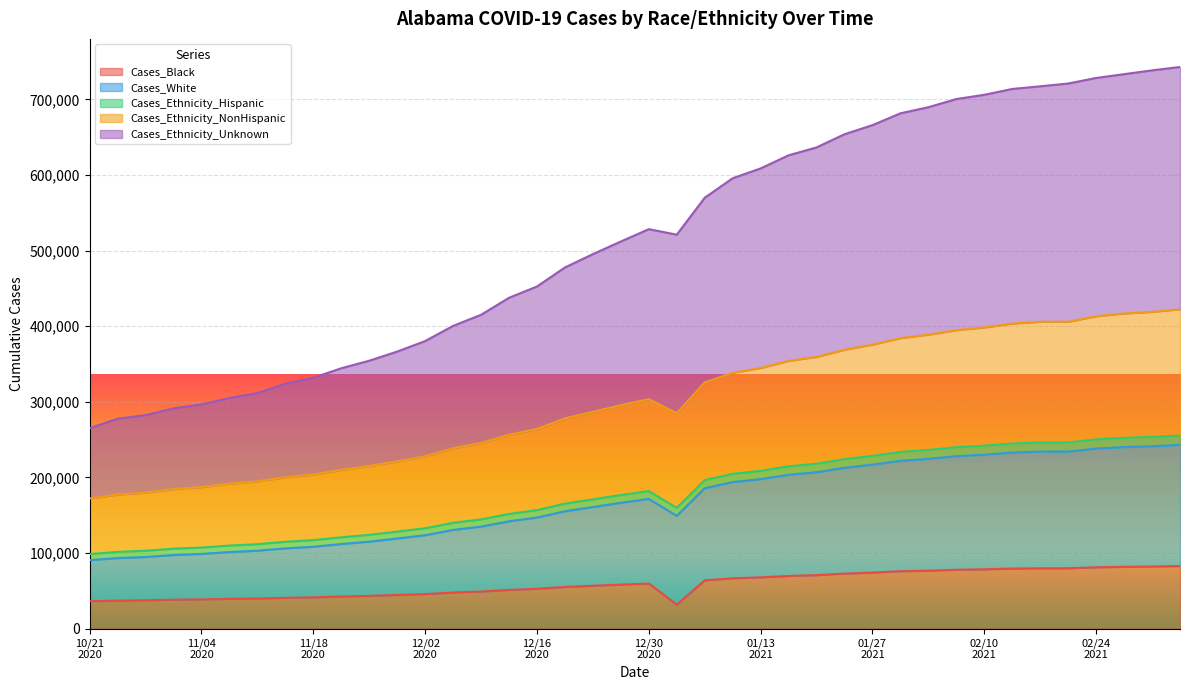

At which category does the chart reach its peak across all series?

20210307